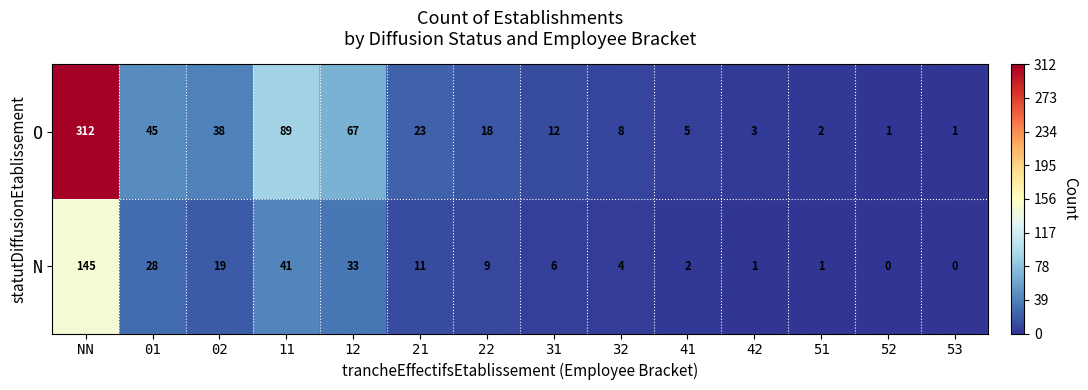

What is the sum of the N values at 01 and 21?

39